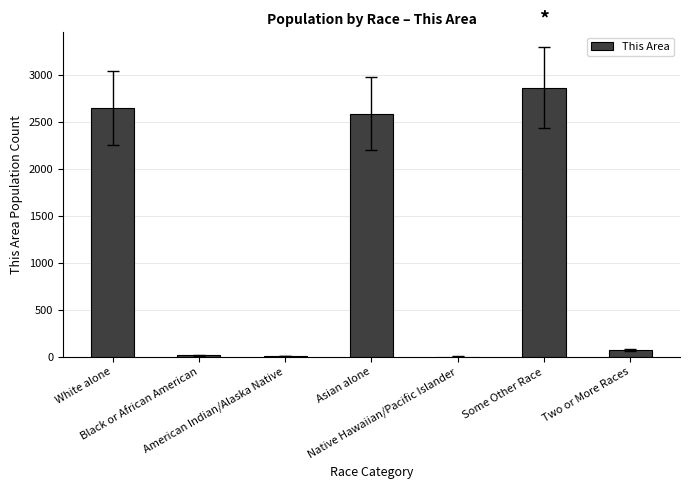

How many distinct data groups are displayed?

1